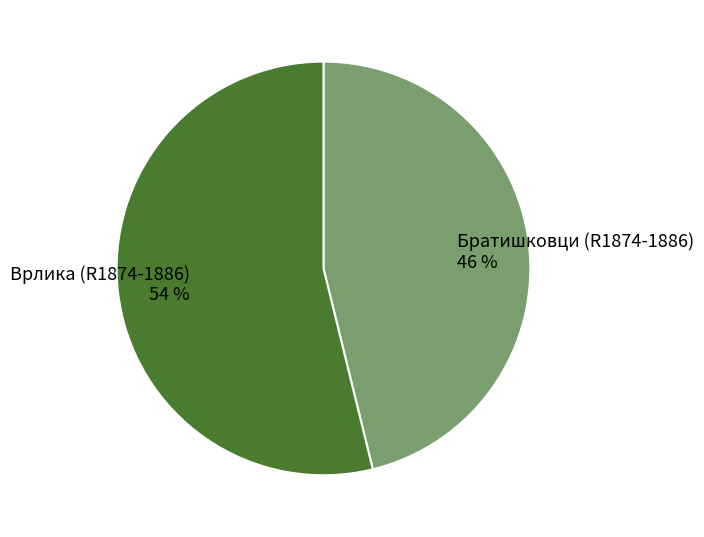

Combined, do Братишковци (R1874-1886) and Врлика (R1874-1886) account for over 50%?

Yes